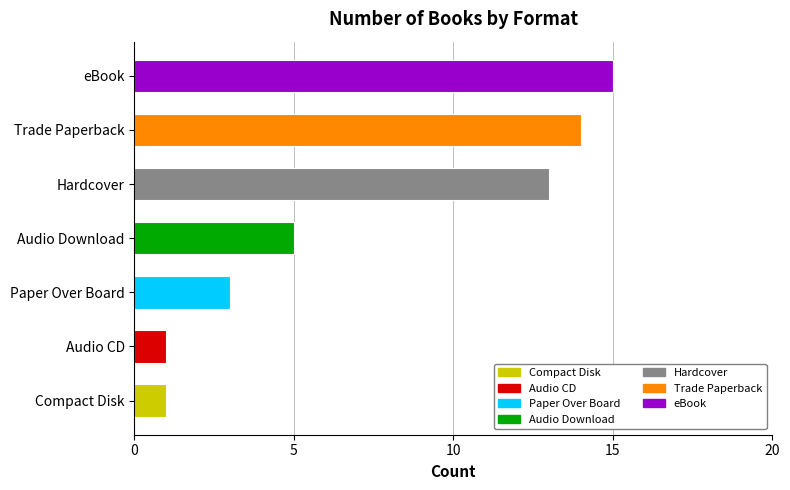

At which label does Trade Paperback first exceed 6?

eBook